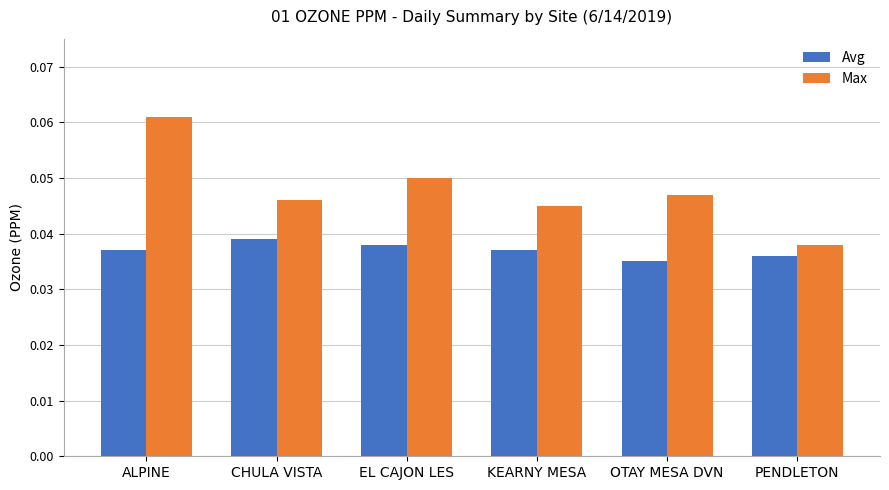

How many Avg values are between 0 and 1?

6